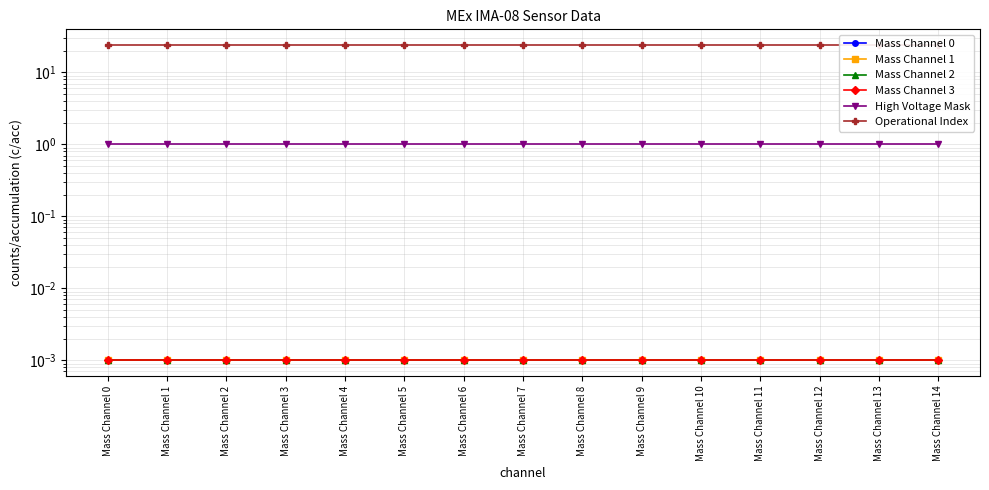

List the labels in order of Mass Channel 3 value, largest first.

Mass Channel 0, Mass Channel 1, Mass Channel 2, Mass Channel 3, Mass Channel 4, Mass Channel 5, Mass Channel 6, Mass Channel 7, Mass Channel 8, Mass Channel 9, Mass Channel 10, Mass Channel 11, Mass Channel 12, Mass Channel 13, Mass Channel 14